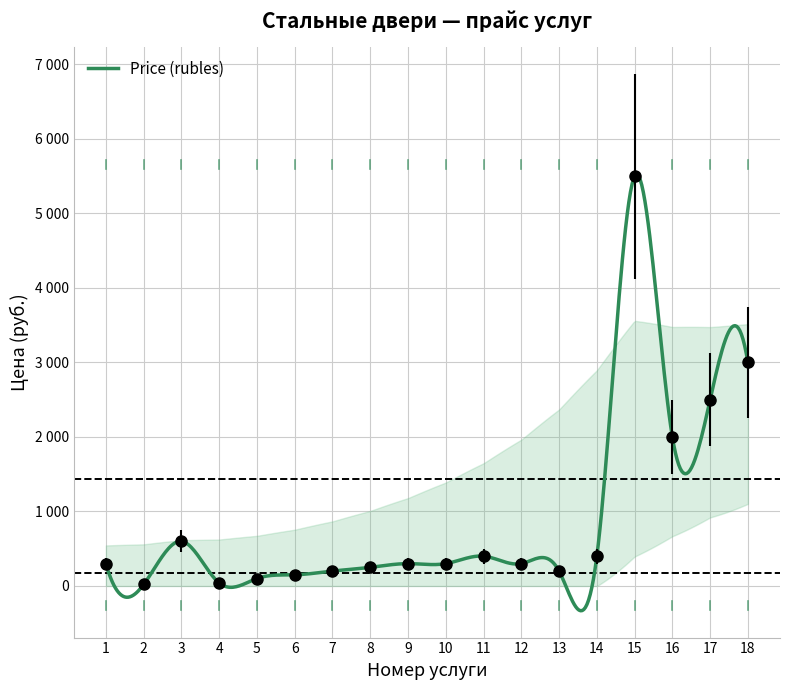

Is it true that the value at 17 is 2500?

True